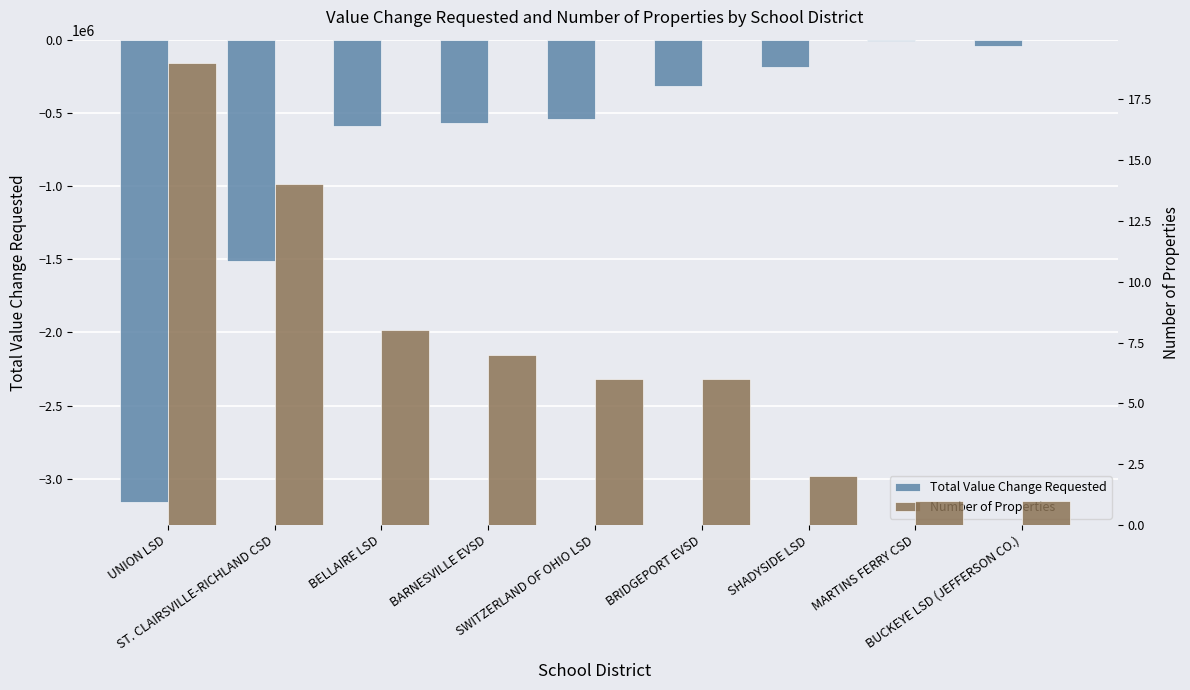

How many categories are shown in the chart?

9